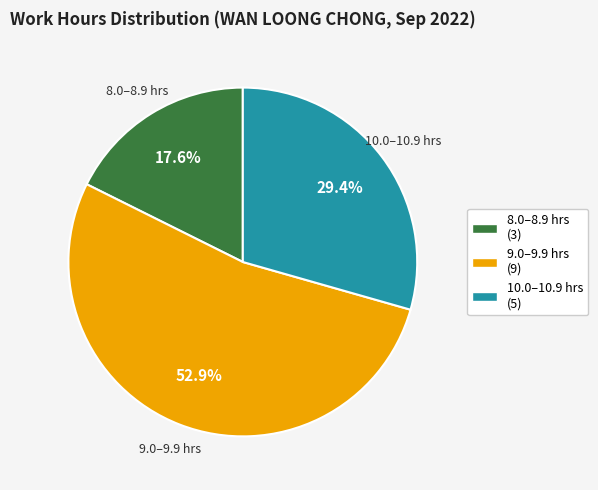

Does any single category account for the majority?

Yes